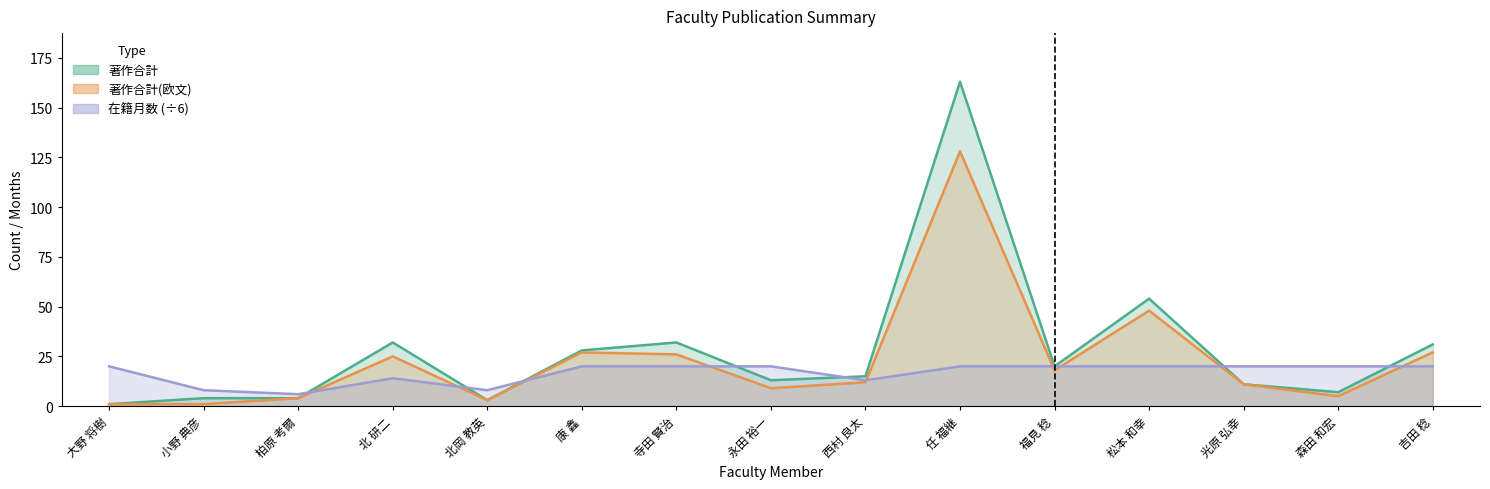

What is the average value of the 著作合計 series?

28